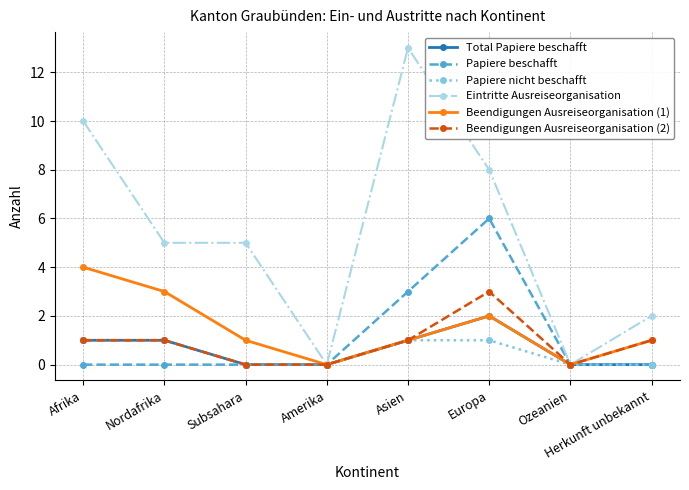

What is the maximum value for Beendigungen Ausreiseorganisation (2)?

3